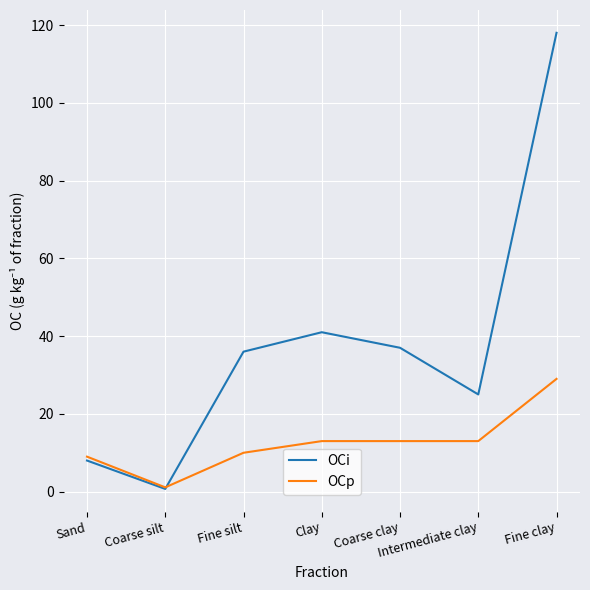

How many times do OCp and OCi cross each other?

1